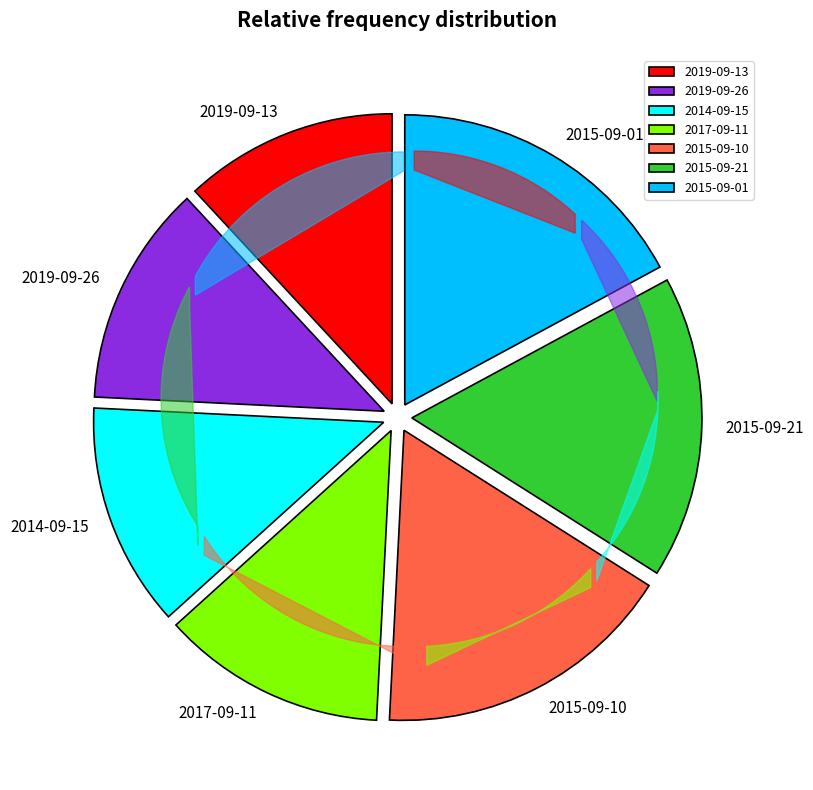

Is it true that 2015-09-21 is 32% of the pie?

False